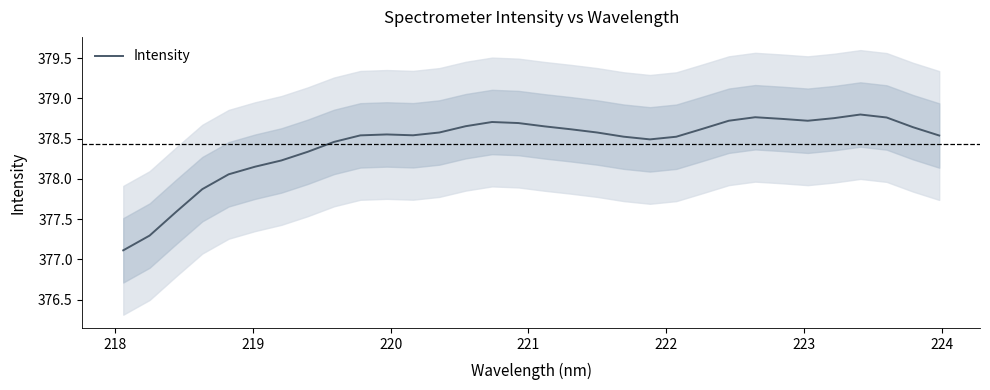

What is the value of the 2nd point from the left?

377.3